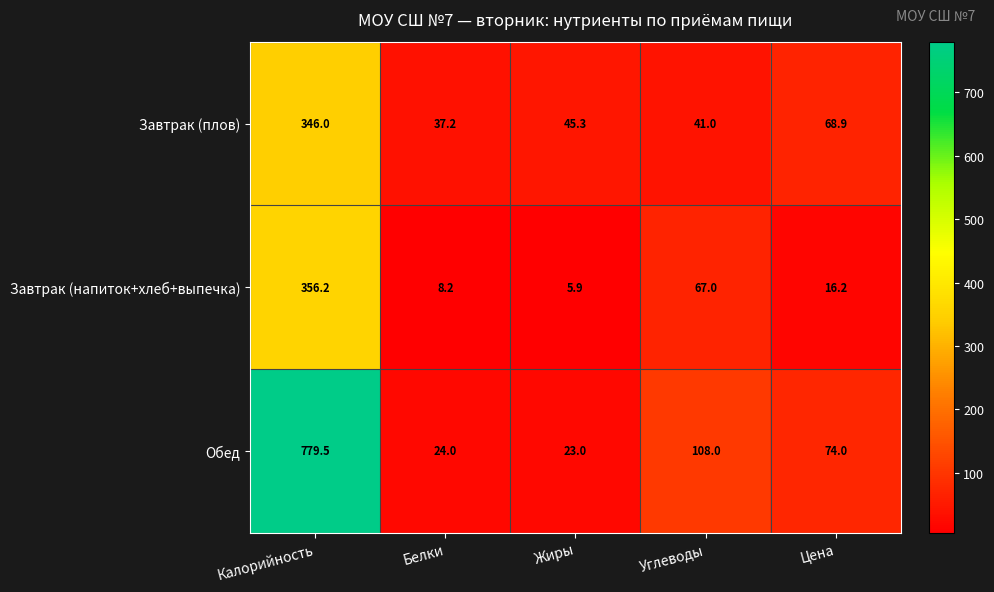

Is it true that Завтрак (напиток+хлеб+выпечка) equals 11.5 at Белки?

False